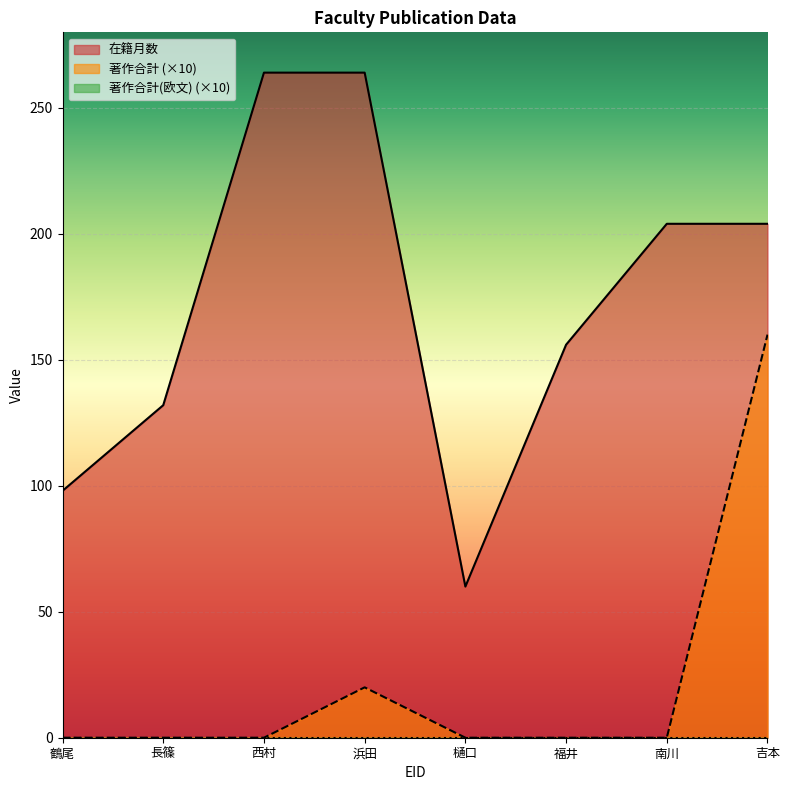

The 在籍月数 series shows 204 at 吉本. True or false?

True